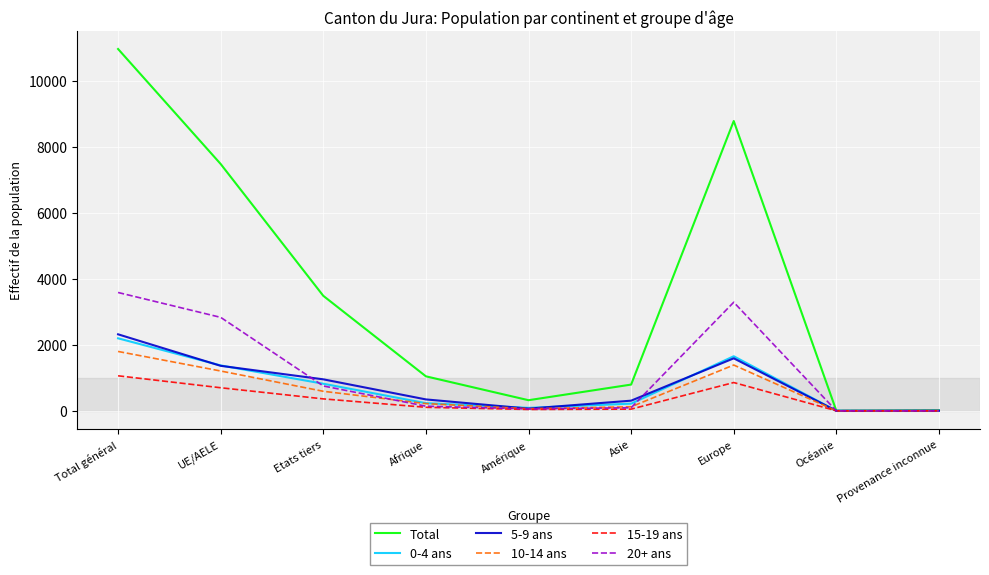

True or false: 10-14 ans has a value of 2323 at Europe.

False